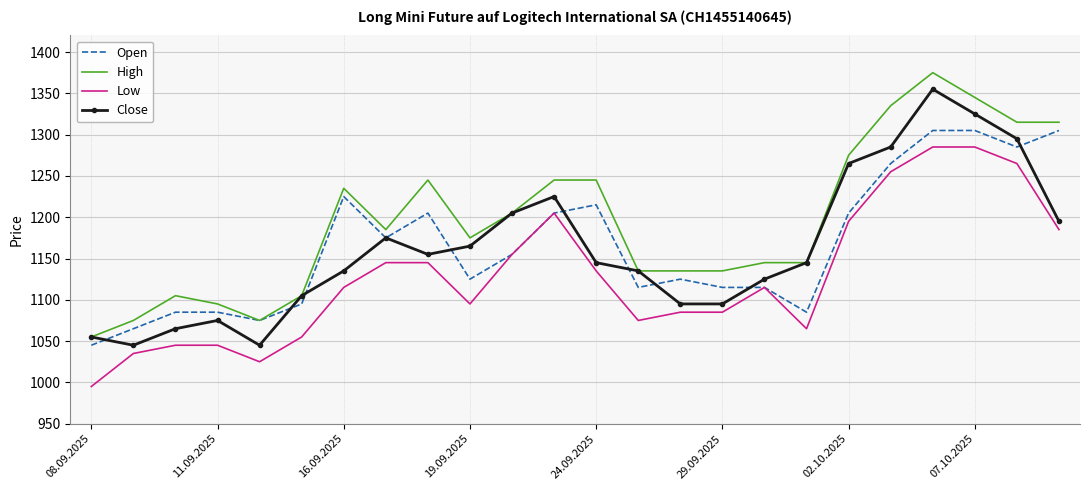

True or false: High has more than 2 points higher than both neighbors.

True